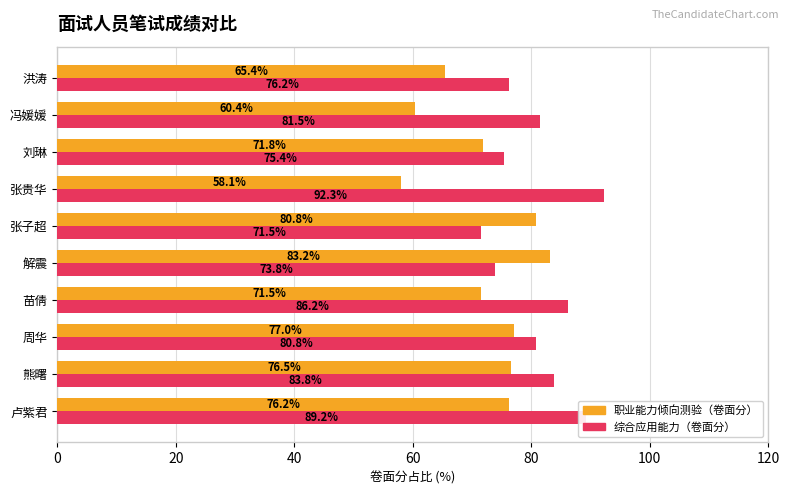

Which label corresponds to the largest value in the chart?

张贵华